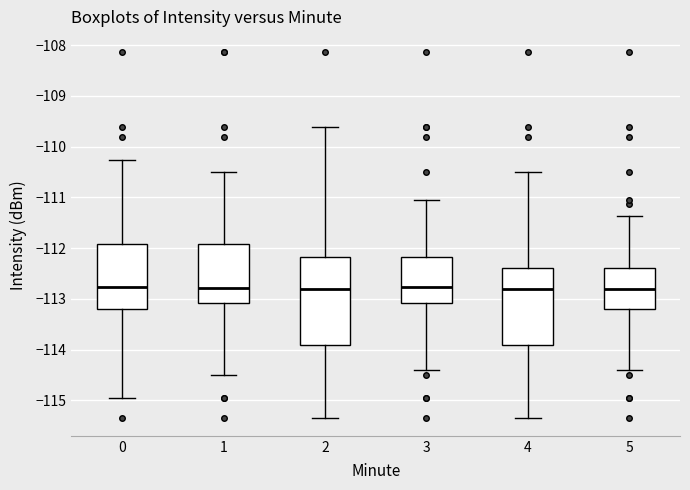

Comparing the boxes themselves (not the whiskers), which one is the tallest?

2